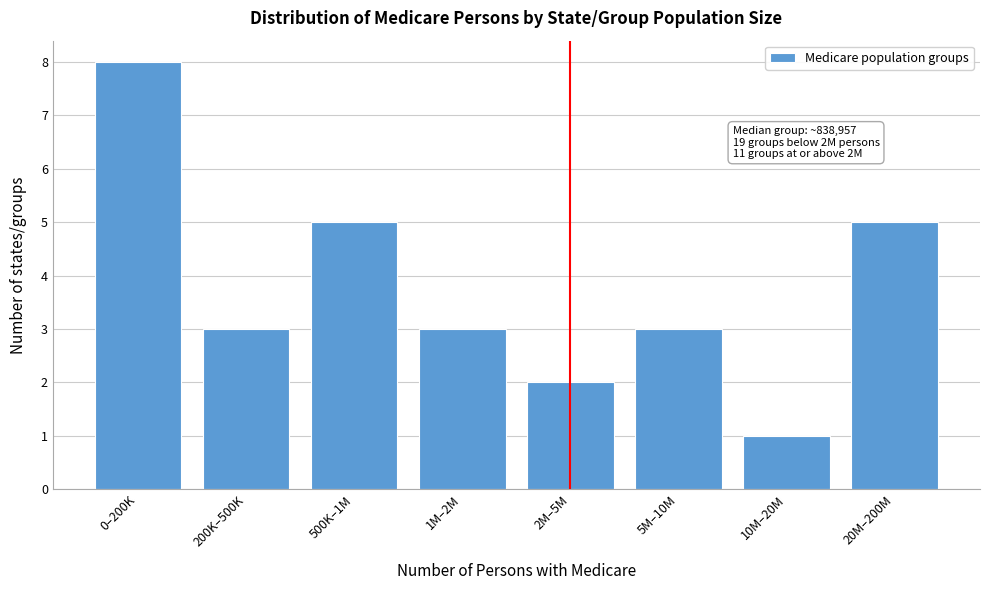

Reading left to right, what are all the values shown in this chart?

0–200K=8	200K–500K=3	500K–1M=5	1M–2M=3	2M–5M=2	5M–10M=3	10M–20M=1	20M–200M=5